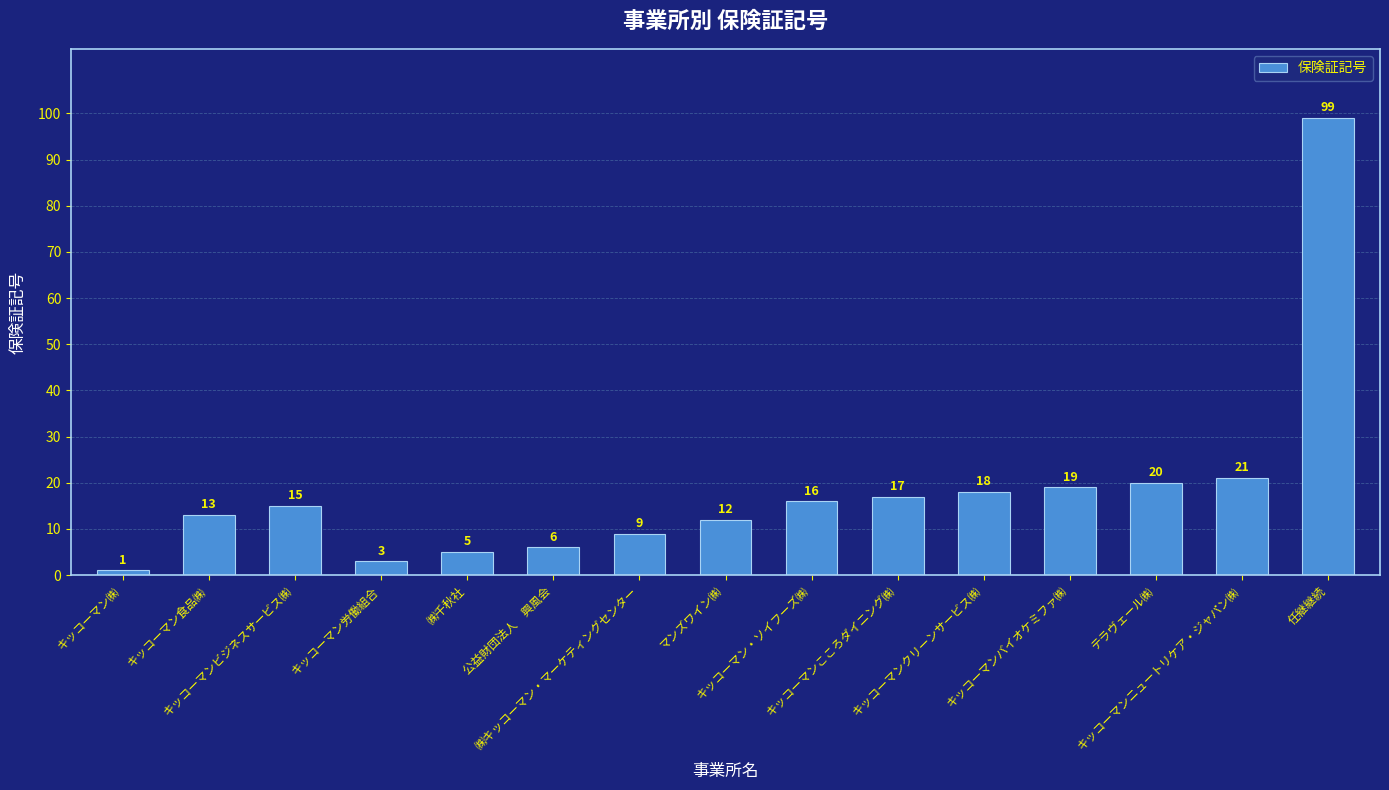

What is the difference between the maximum and minimum values?

98